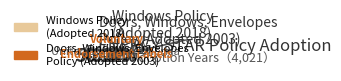

How many slices are in this pie chart?

2